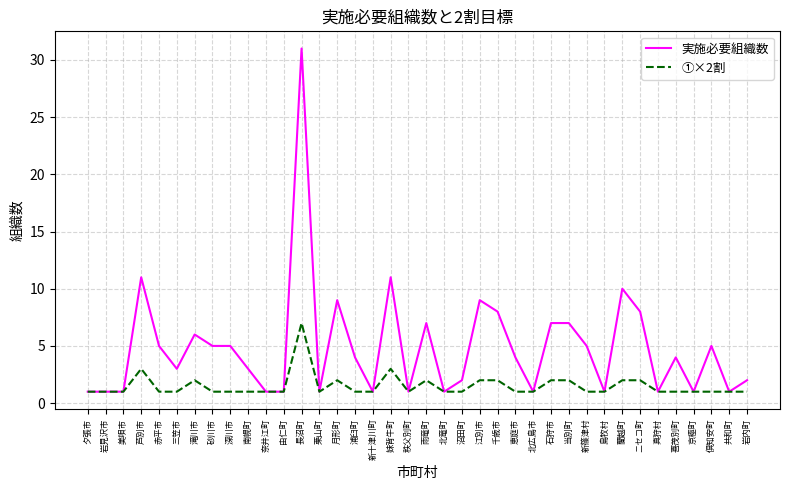

Reading left to right, what are all the values shown in this chart?

実施必要組織数: 1	1	1	11	5	3	6	5	5	3	1	1	31	1	9	4	1	11	1	7	1	2	9	8	4	1	7	7	5	1	10	8	1	4	1	5	1	2
①×2割: 1	1	1	3	1	1	2	1	1	1	1	1	7	1	2	1	1	3	1	2	1	1	2	2	1	1	2	2	1	1	2	2	1	1	1	1	1	1